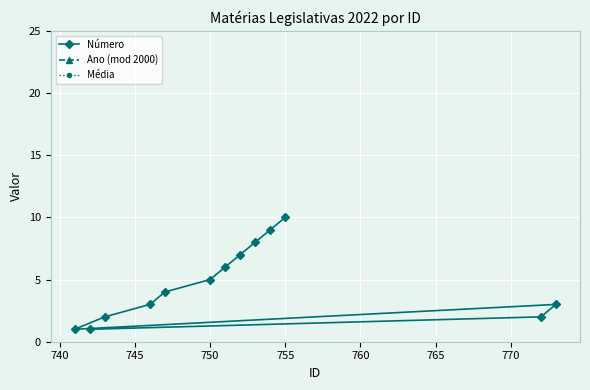

What value does the Média series have at 750?

-988.5